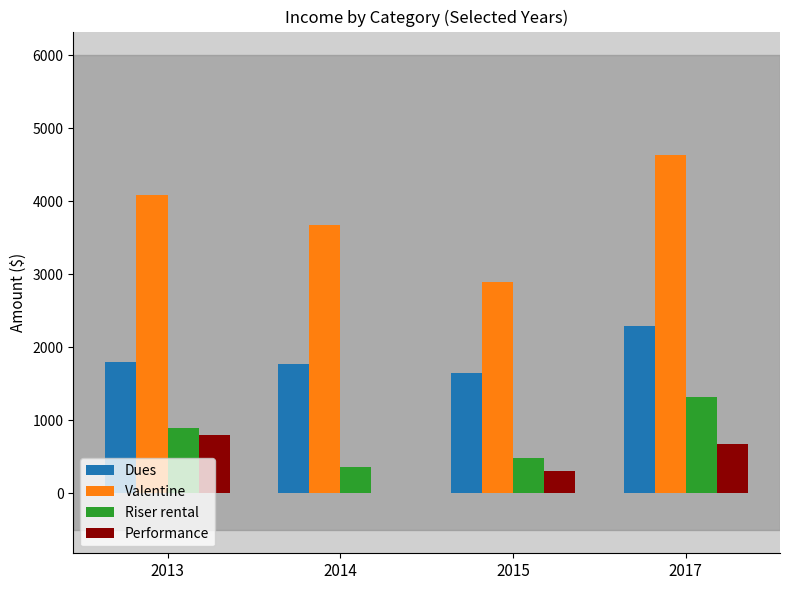

Between 2015 and 2017, which series saw the biggest shift?

Valentine